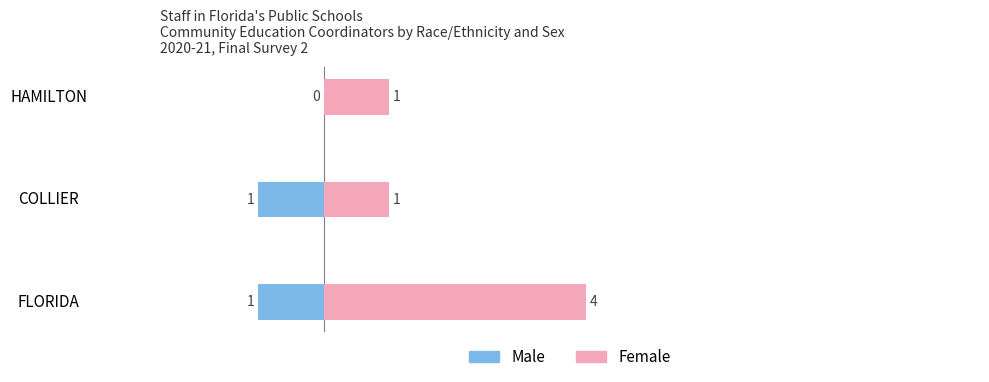

Reading left to right, what are all the values shown in this chart?

Male: -1	-1	0
Female: 4	1	1